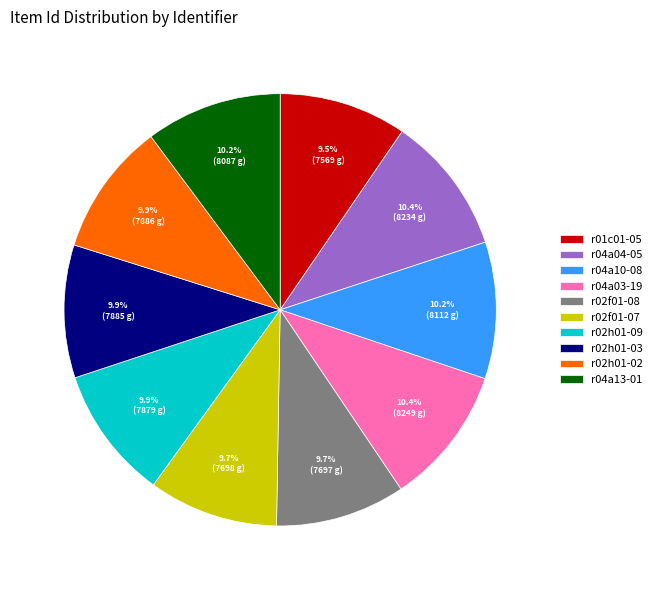

To the nearest percent, what is the difference between the largest and smallest slice percentages?

1%